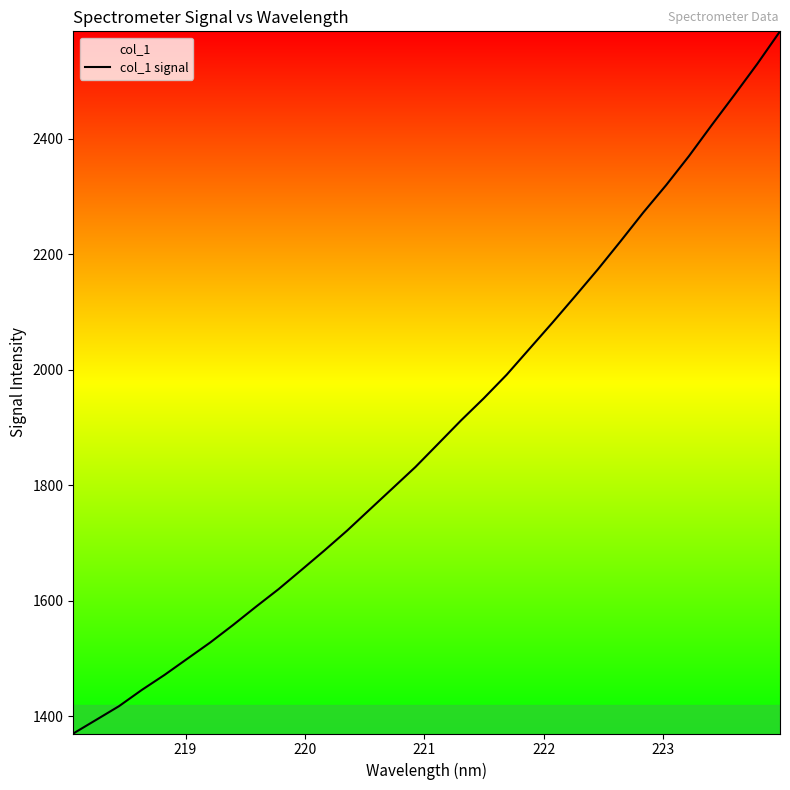

What is the smallest value displayed?

1370.3